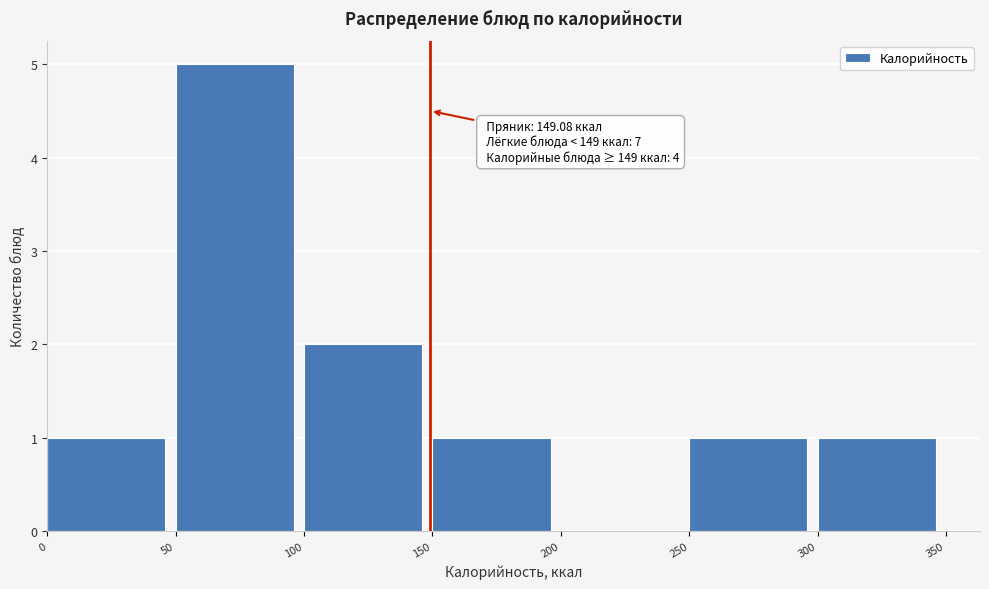

Over which range of the x-axis is the bar tallest?

50 to 100